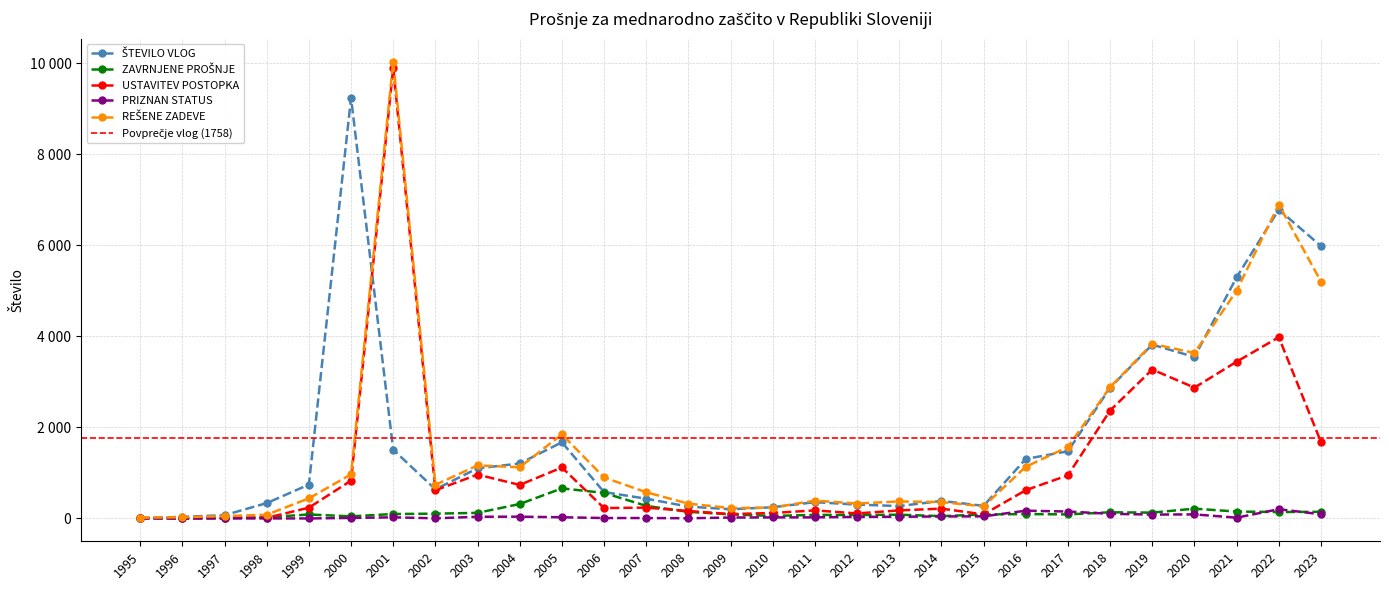

Is it true that ZAVRNJENE PROŠNJE equals 43 at 2022?

False